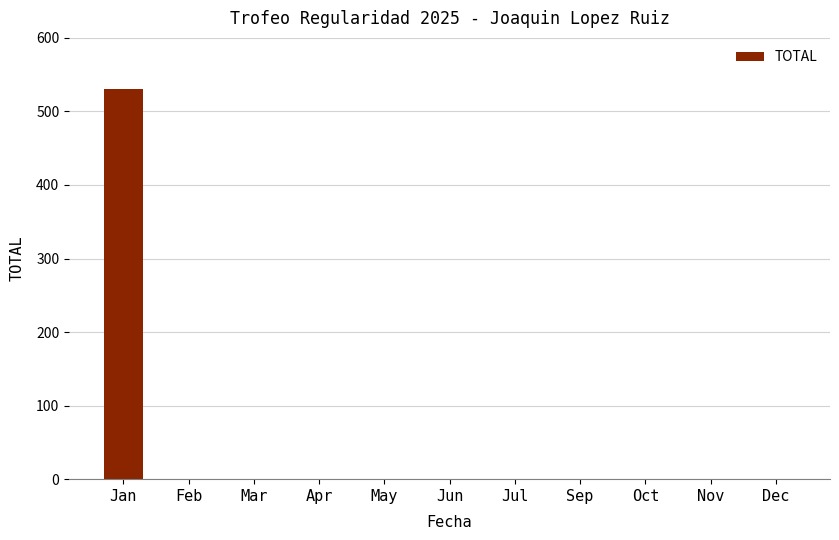

Is it true that the value at Mar is 204?

False